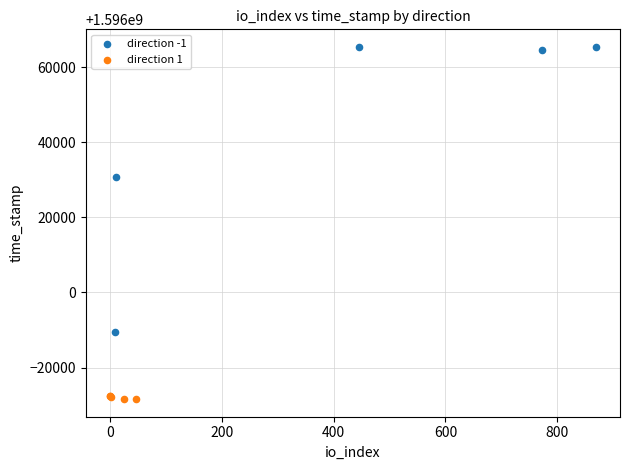

Which series contains the lowest Y value?

direction 1